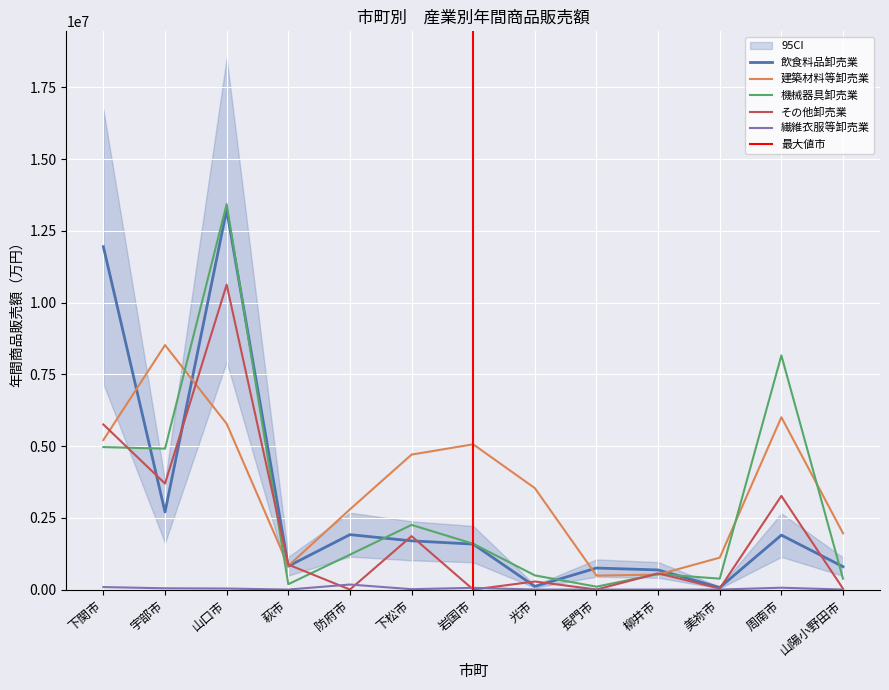

The 飲食料品卸売業_年間商品販売額 series shows 94868 at 美祢市. True or false?

False